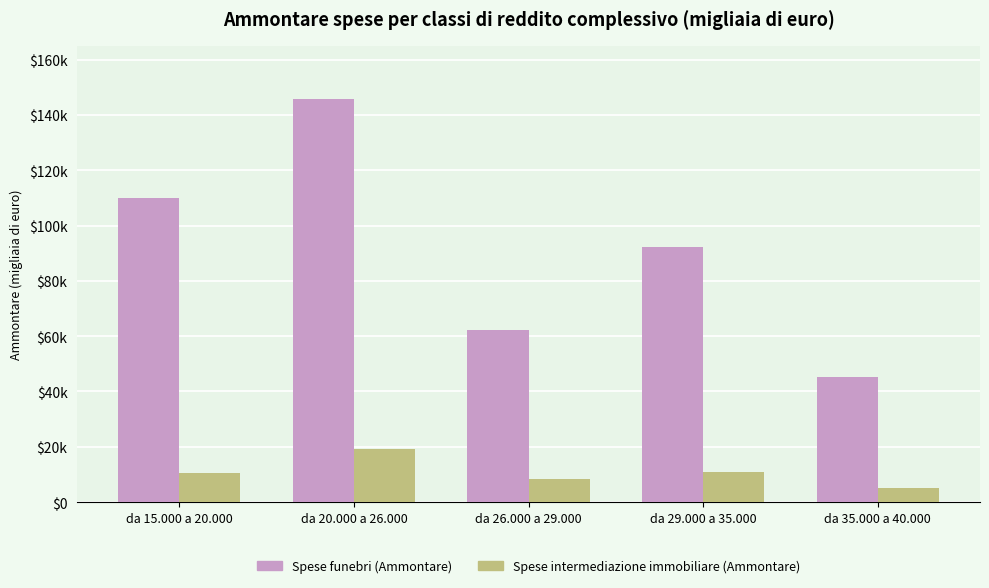

Are the bars horizontal?

No